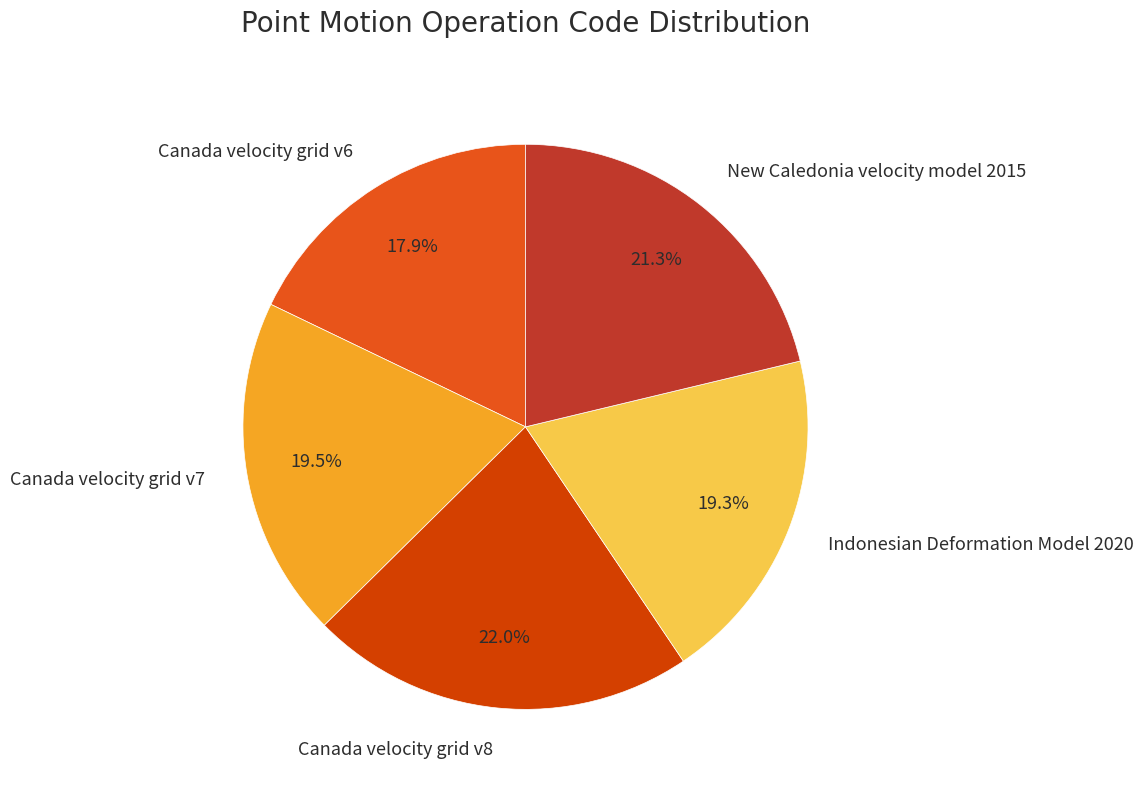

What is the total percentage of Canada velocity grid v6 and Canada velocity grid v8?

39.9%